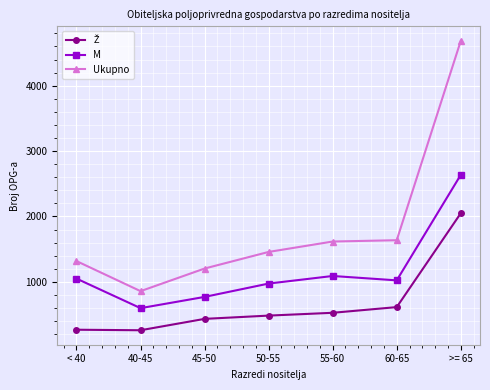

What is the label of the 6th point from the left?

60-65